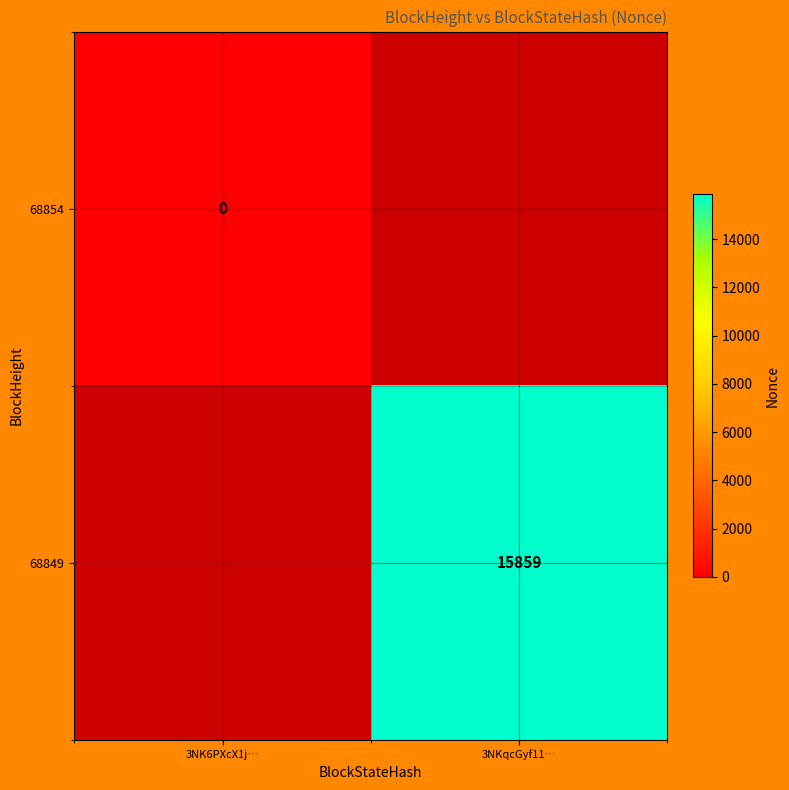

Rank the series by their maximum value, from lowest to highest.

68854, 68849